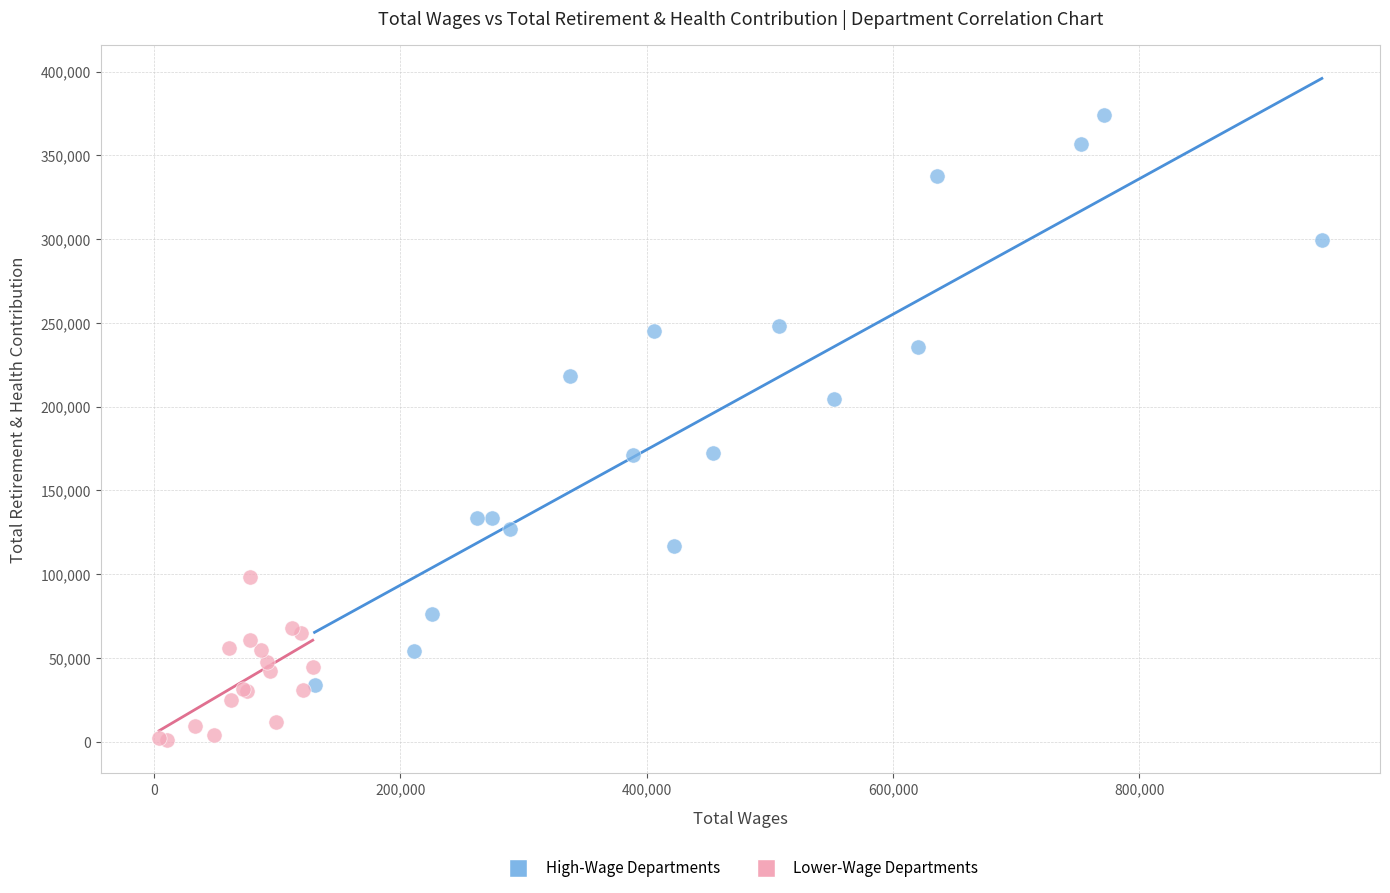

Which series contains the highest Y value?

High-Wage Departments